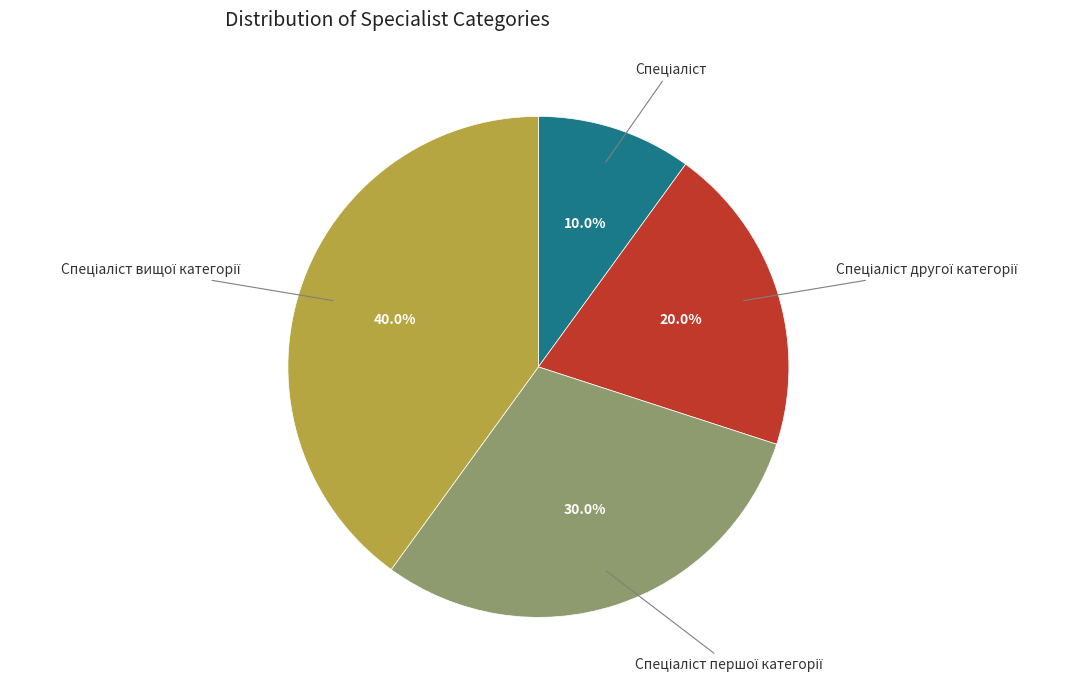

Does any single category account for the majority?

No